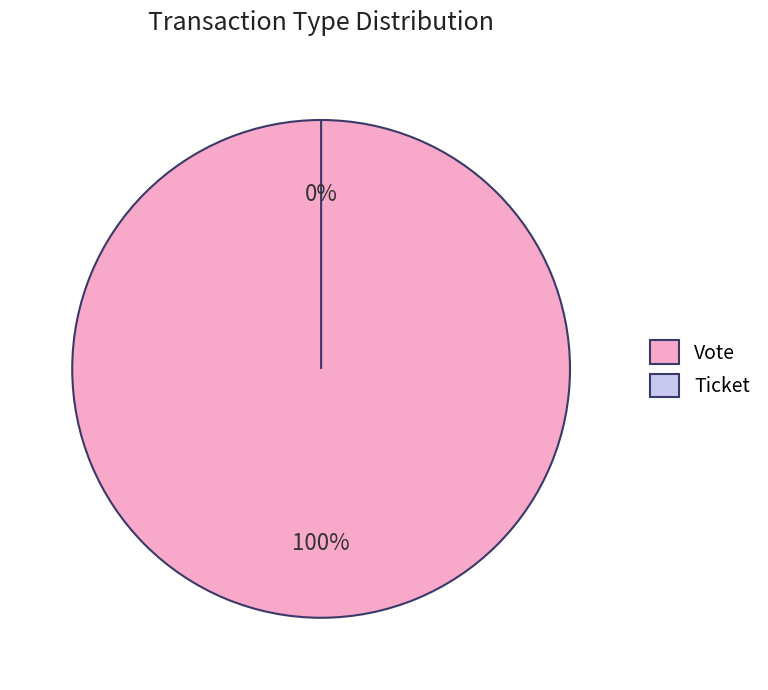

The Vote slice represents 90% of the pie. True or false?

False